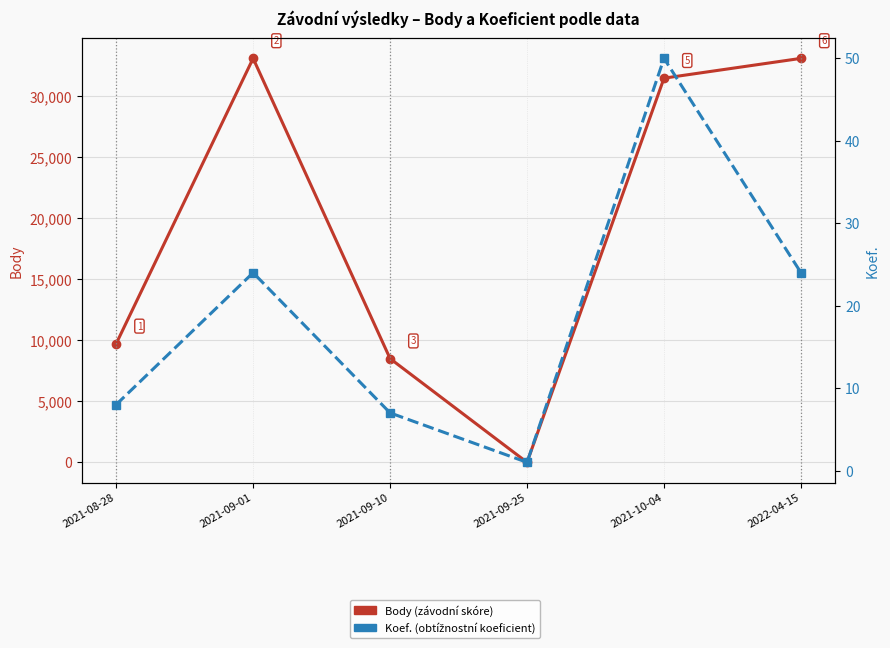

What is the sum of the Koef. values at 2021-09-10 and 2022-04-15?

31